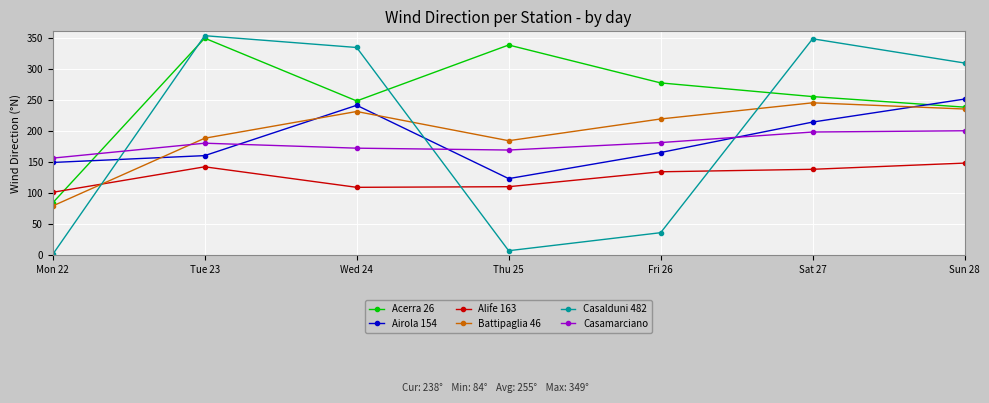

How many lines are shown in the chart?

6